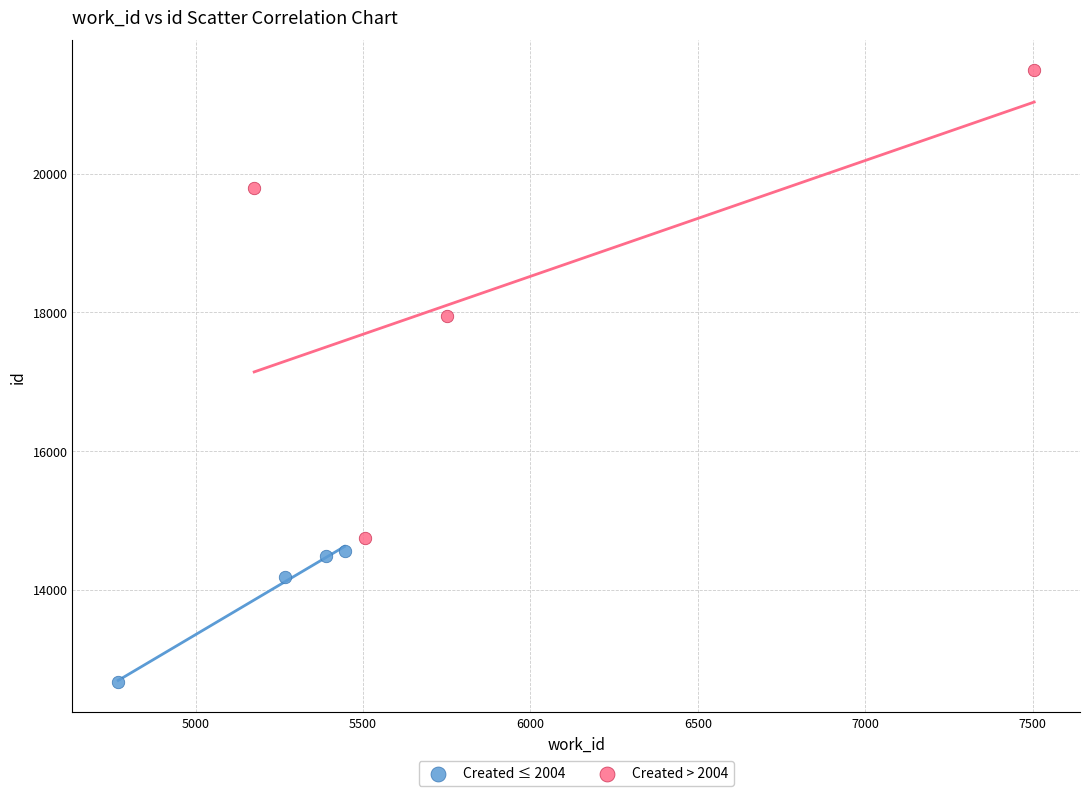

Which series reaches the maximum Y coordinate?

Created > 2004